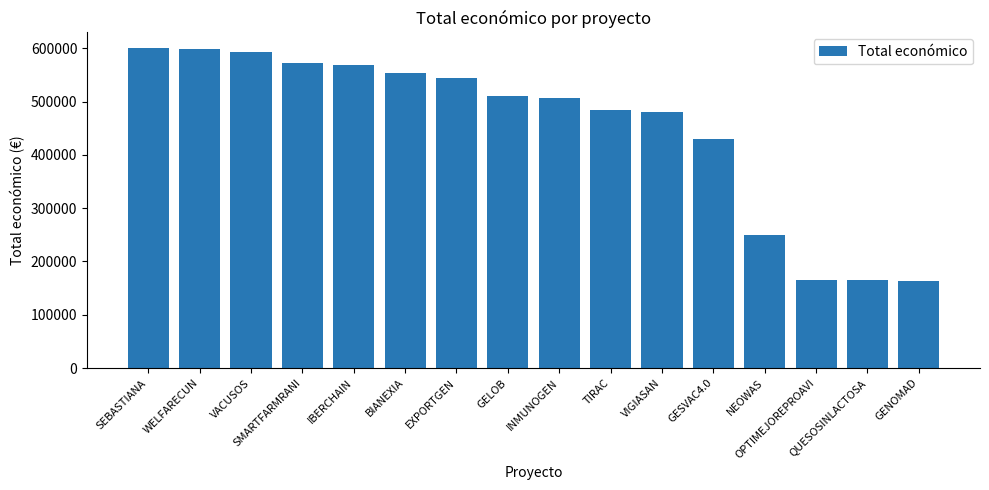

What is the label of the 15th bar from the left?

QUESOSINLACTOSA